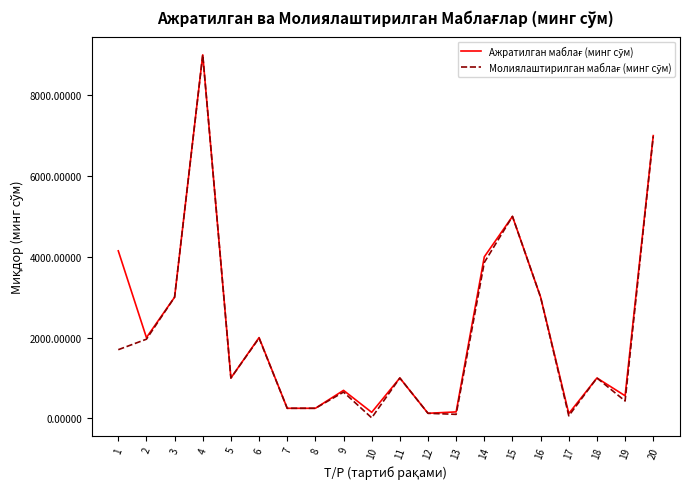

At which category is the sum across all series the highest?

4